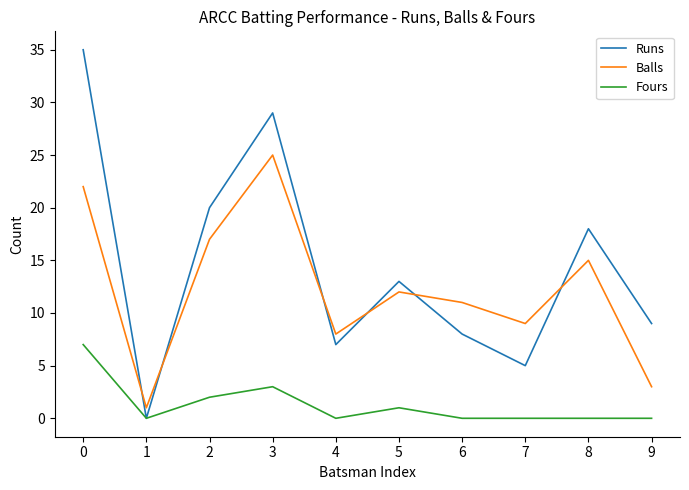

Reading right to left, extract all data points from this chart.

Runs: 9	18	5	8	13	7	29	20	0	35
Balls: 3	15	9	11	12	8	25	17	1	22
Fours: 0	0	0	0	1	0	3	2	0	7